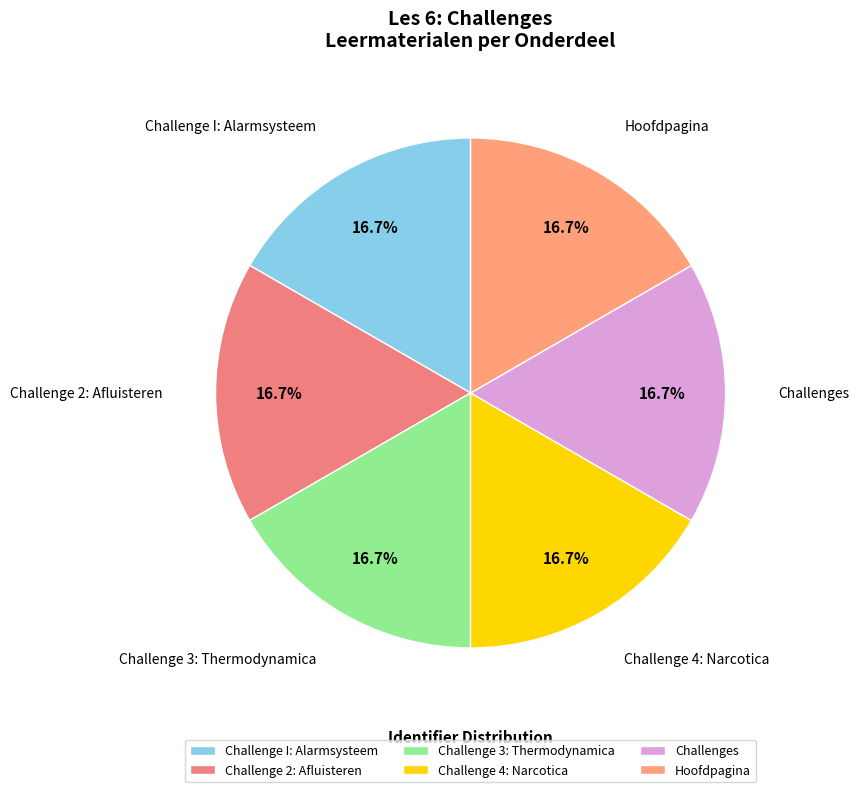

True or false: Challenges accounts for 29% of the total.

False